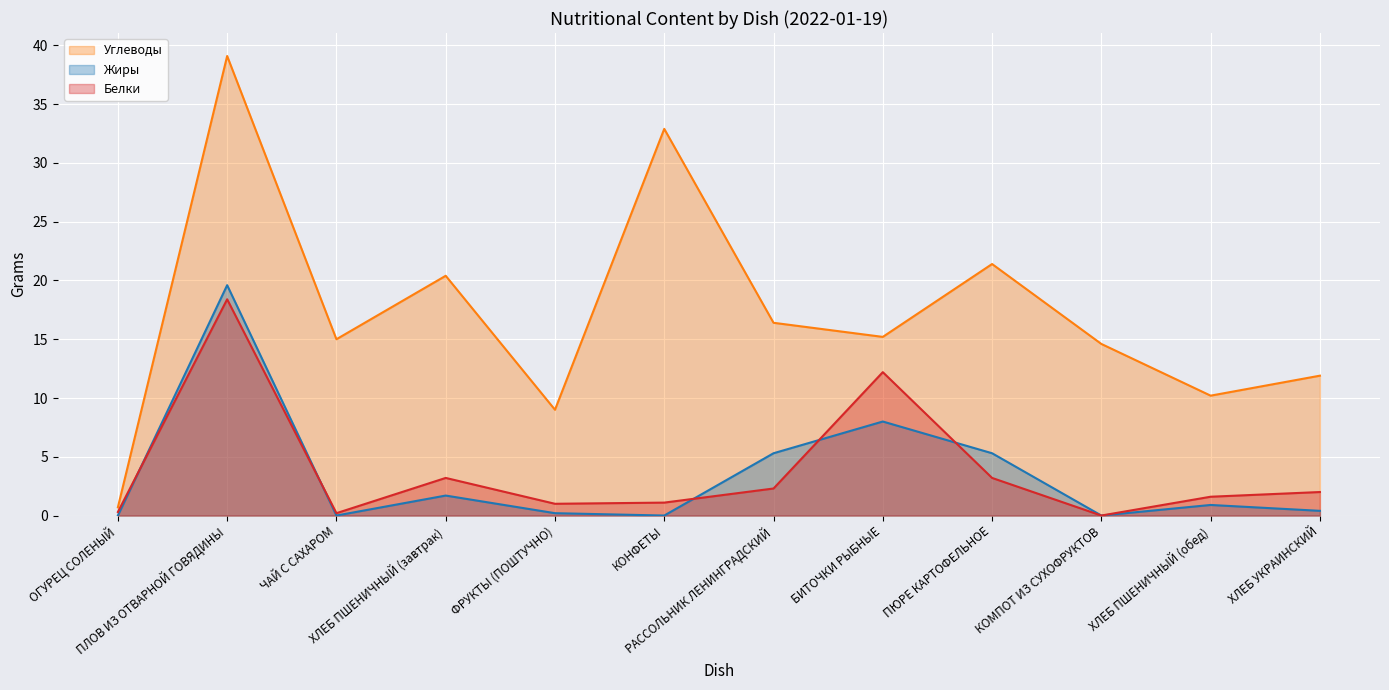

True or false: Углеводы and Жиры cross at least once.

False